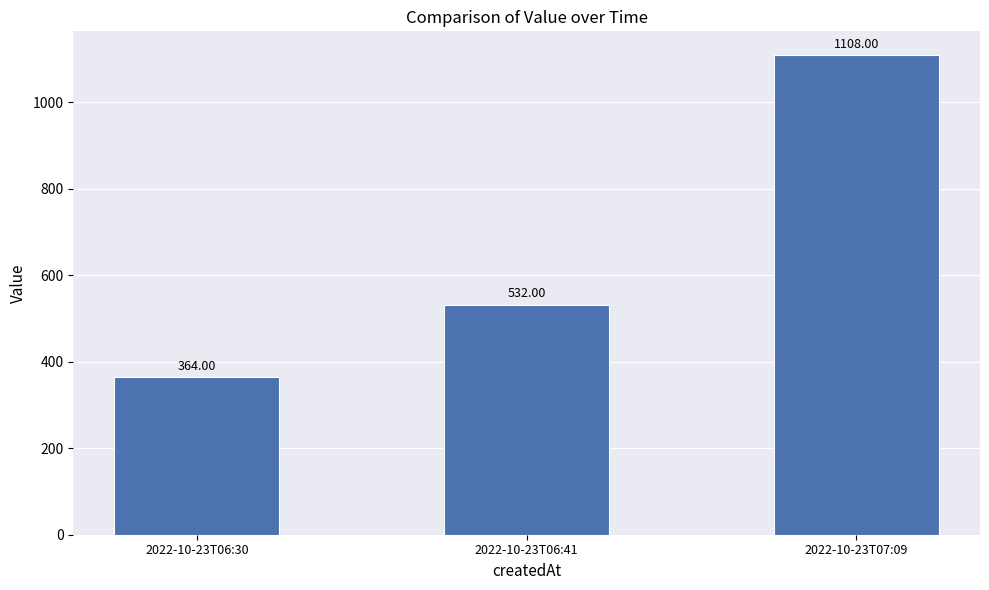

Count the values in the range 364 to 1108.

3